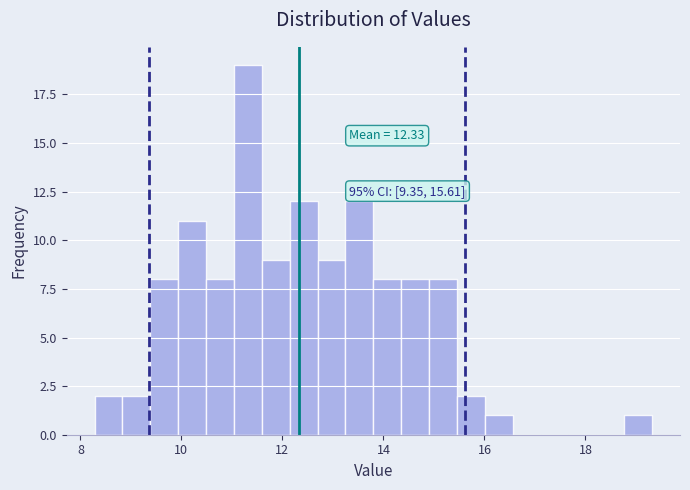

Read against the x-axis, roughly where is the centre of the tallest bar?

11.4